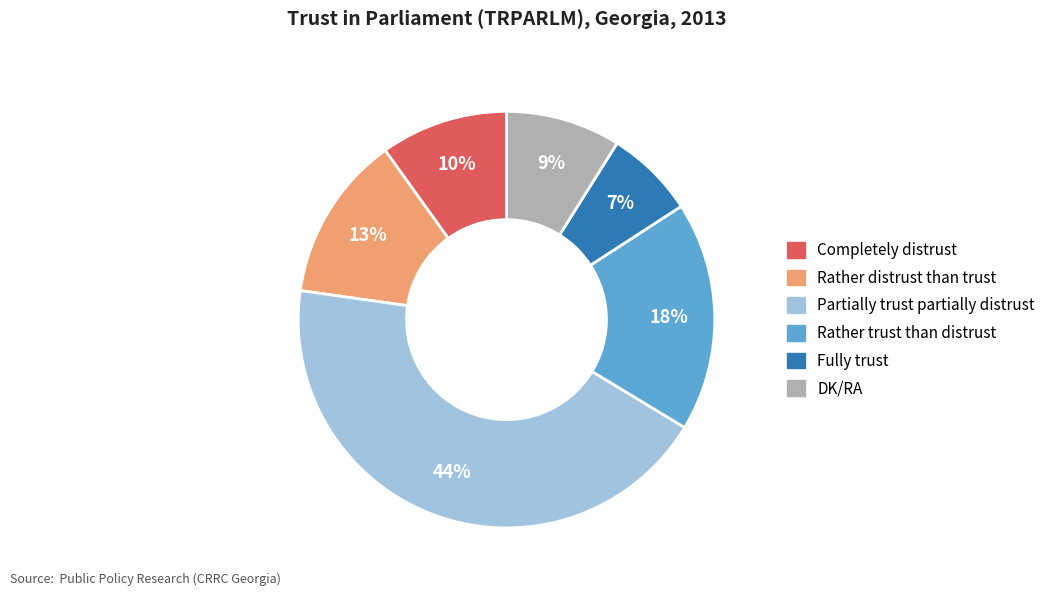

What percentage is the Rather trust than distrust slice, to the nearest percent?

18%